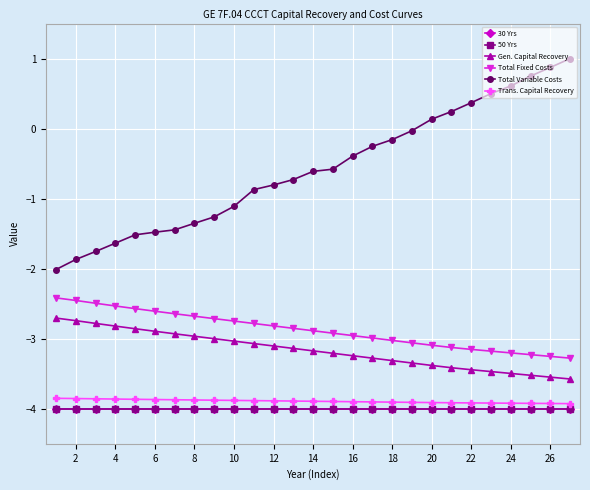

True or false: Trans. Capital Recovery and 50 Yrs intersect in this chart.

False